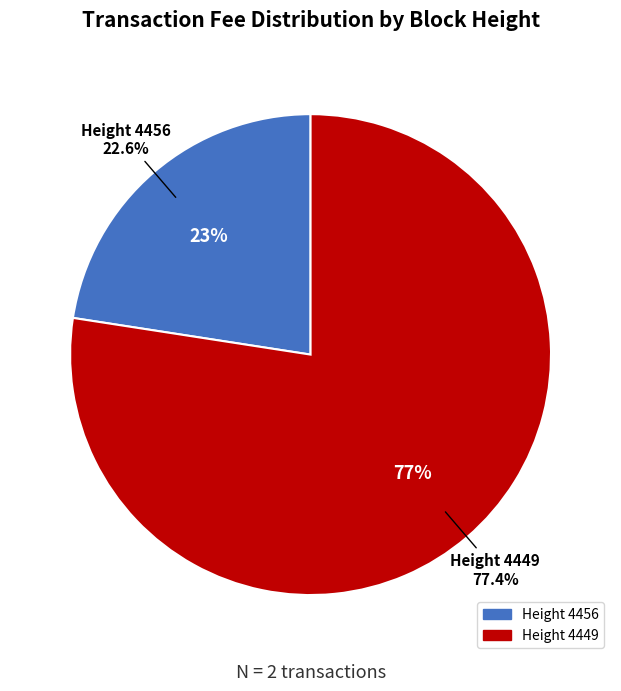

Which slice is the largest?

4449